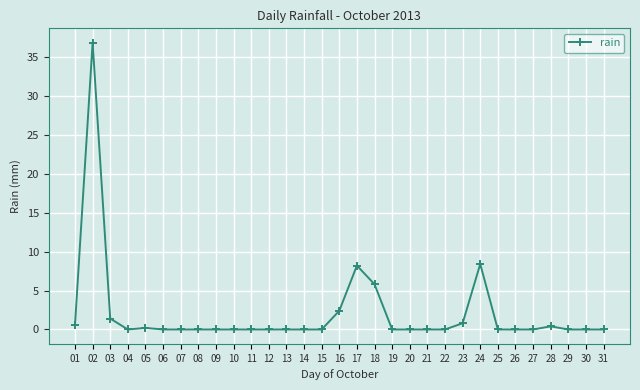

True or false: there are more than 0 points higher than both neighbors.

True